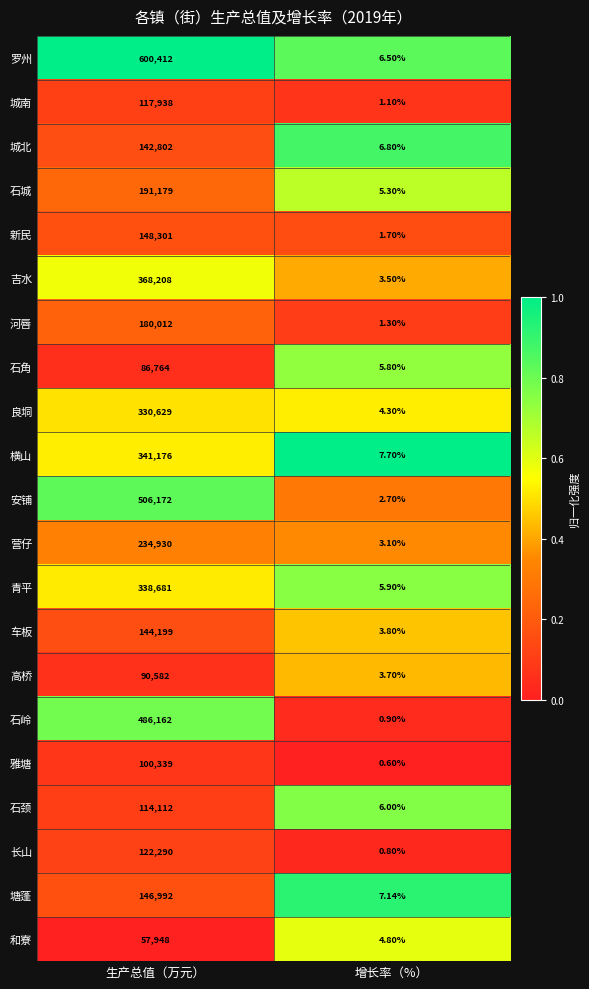

At which label is 横山 closest to 170591?

增长率（%）